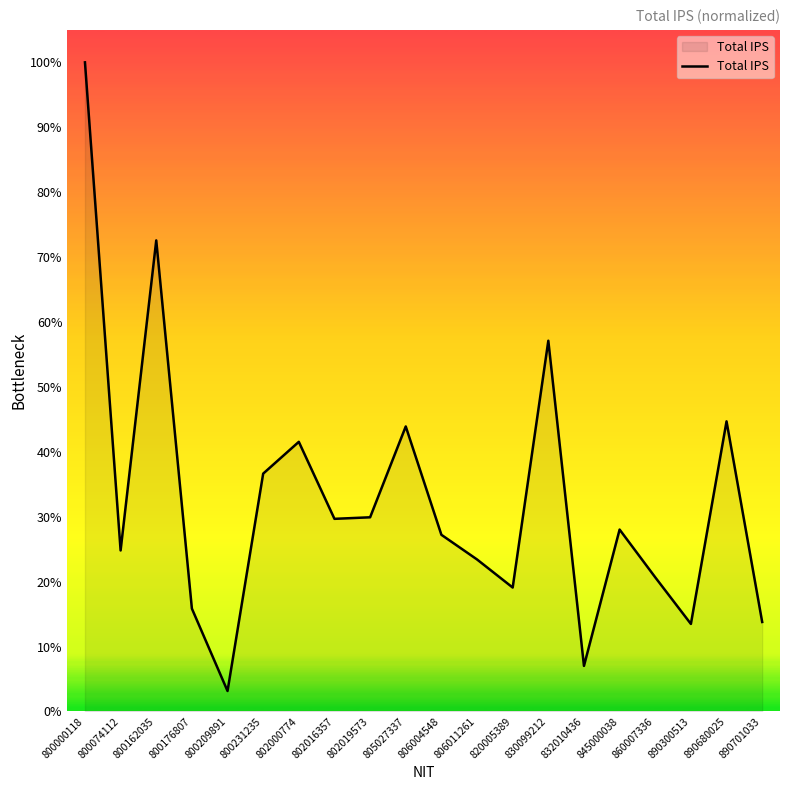

What is the greatest value displayed?

100.0